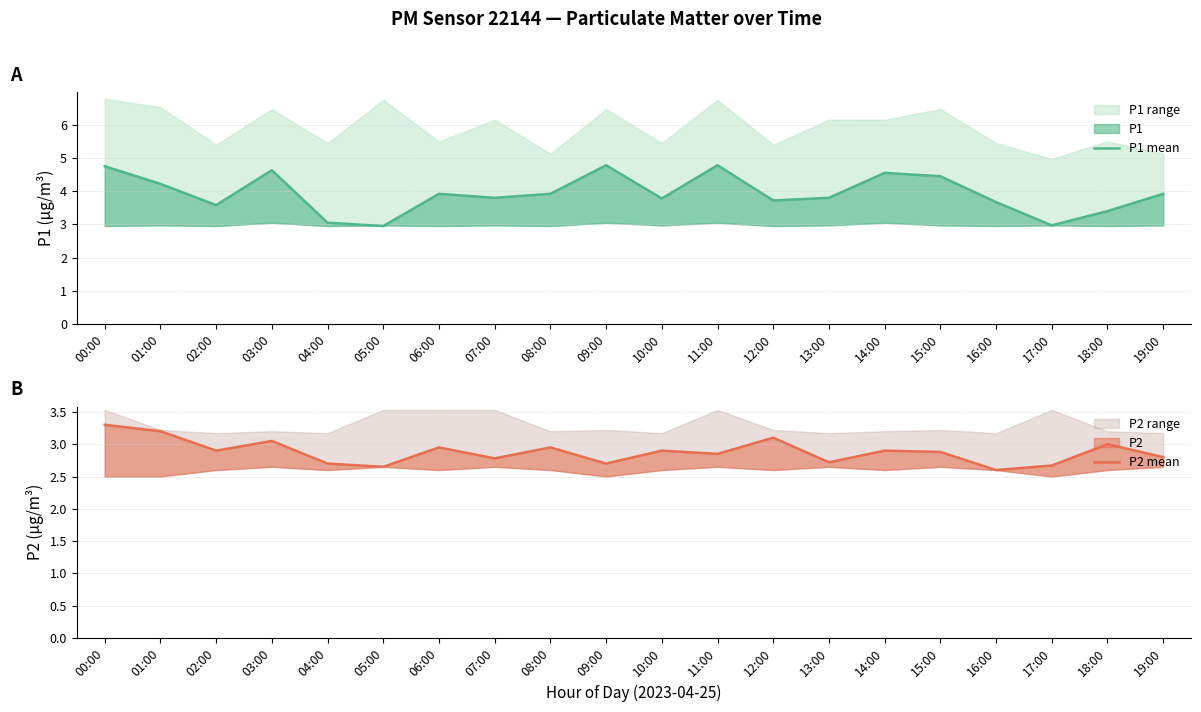

Rank the categories by P2 mean value from lowest to highest.

16:00, 05:00, 17:00, 04:00, 09:00, 13:00, 07:00, 19:00, 11:00, 15:00, 02:00, 10:00, 14:00, 06:00, 08:00, 18:00, 03:00, 12:00, 01:00, 00:00